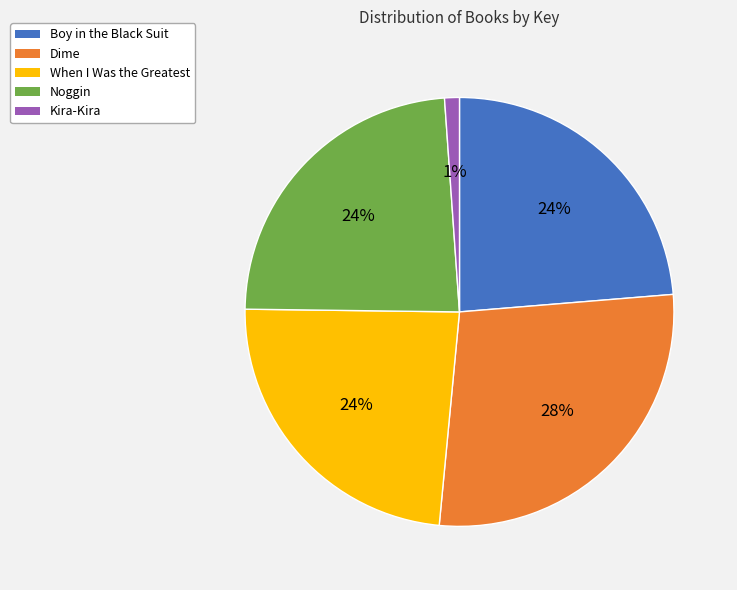

Is there a majority slice in this chart?

No